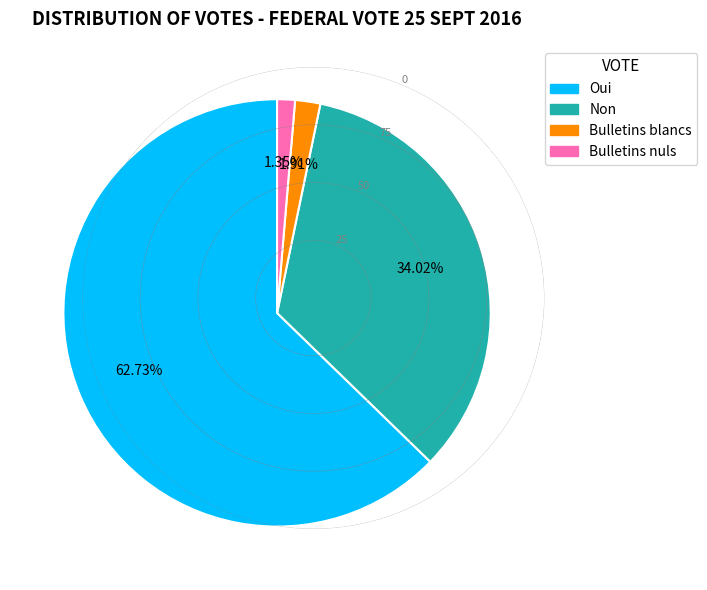

Which has a higher value, Non or Bulletins nuls?

Non